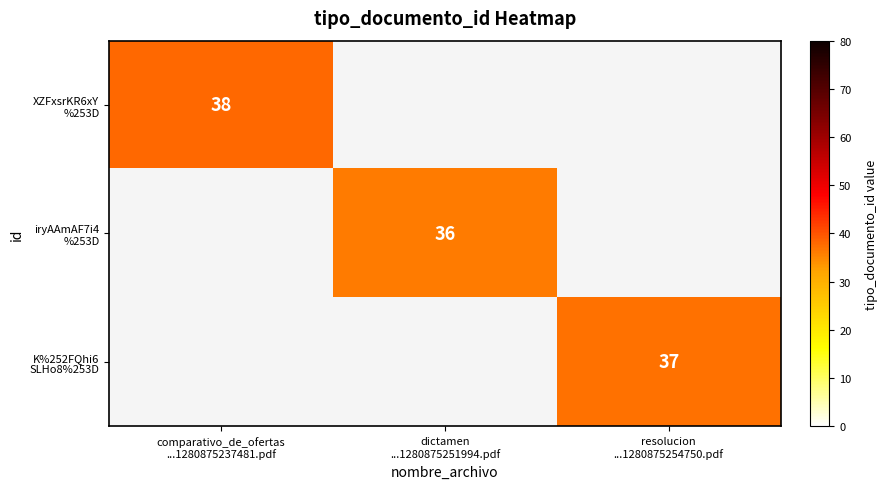

Count the number of categories in the chart.

3